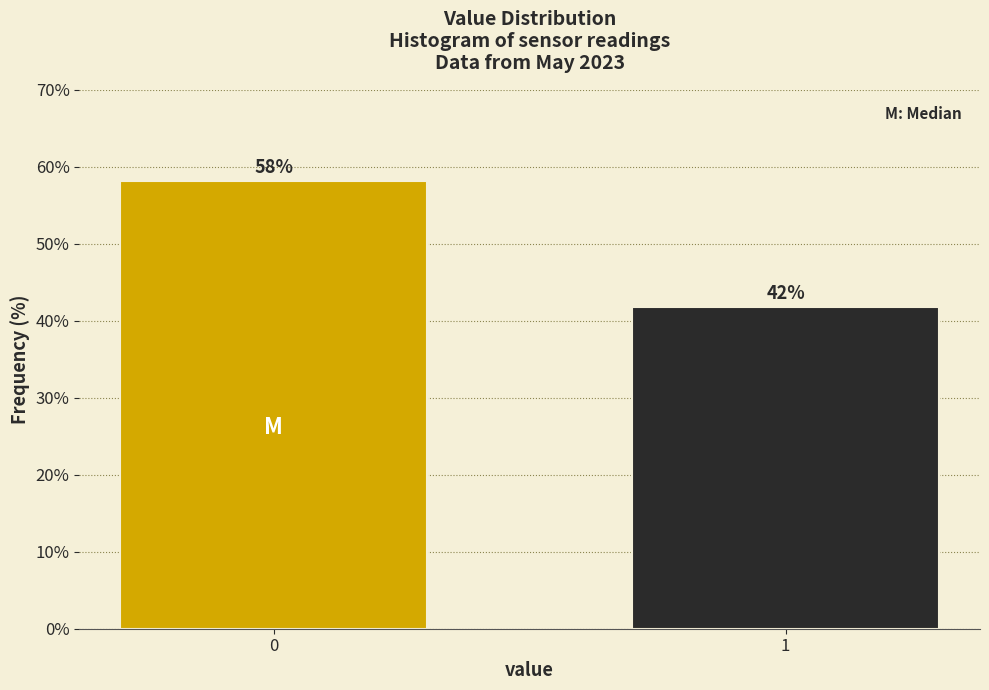

What is the approximate value at 0?

58.2